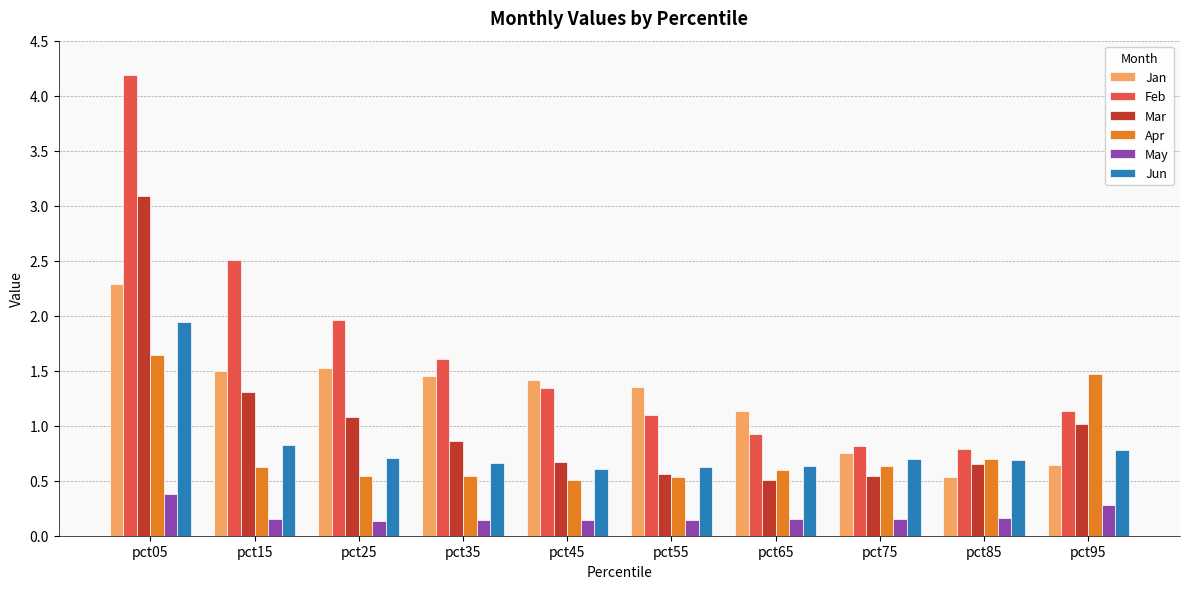

Which series has the largest total across all categories?

Feb